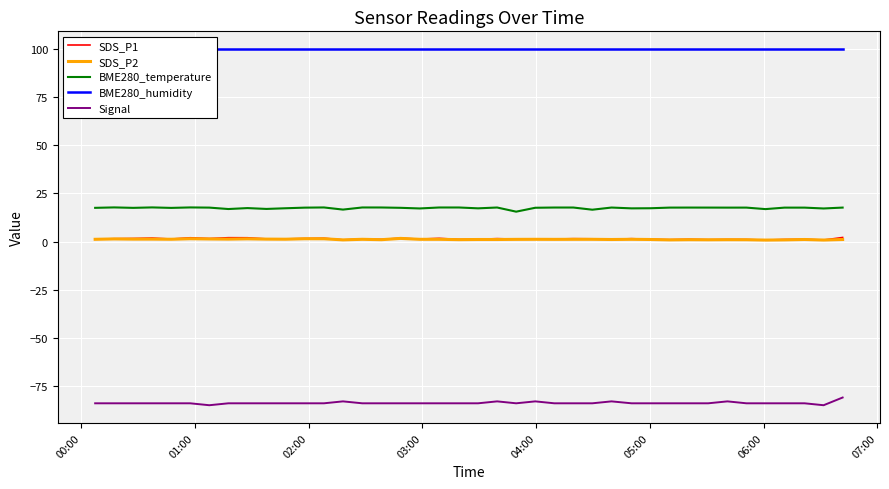

True or false: Signal and SDS_P1 cross at least once.

False